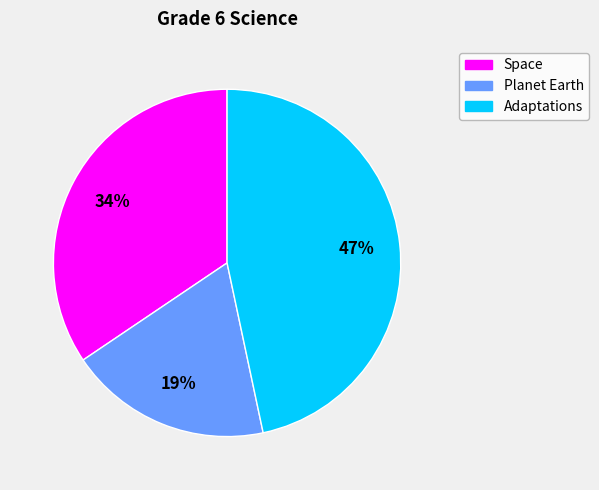

Combined, do Planet Earth and Space account for over 50%?

Yes